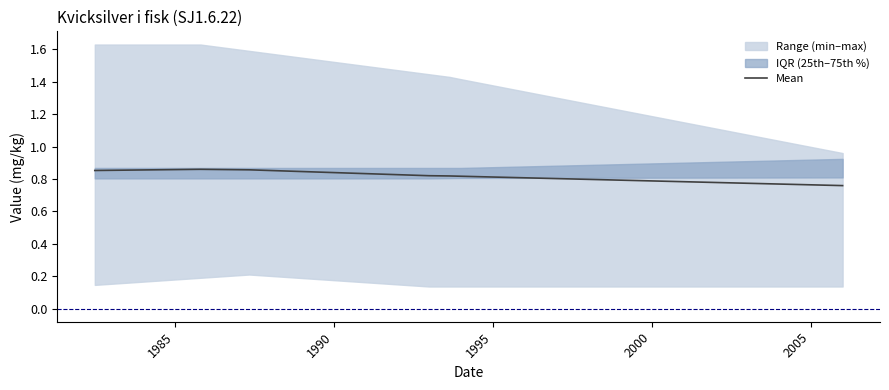

The value at 2005 is 1.1. True or false?

False